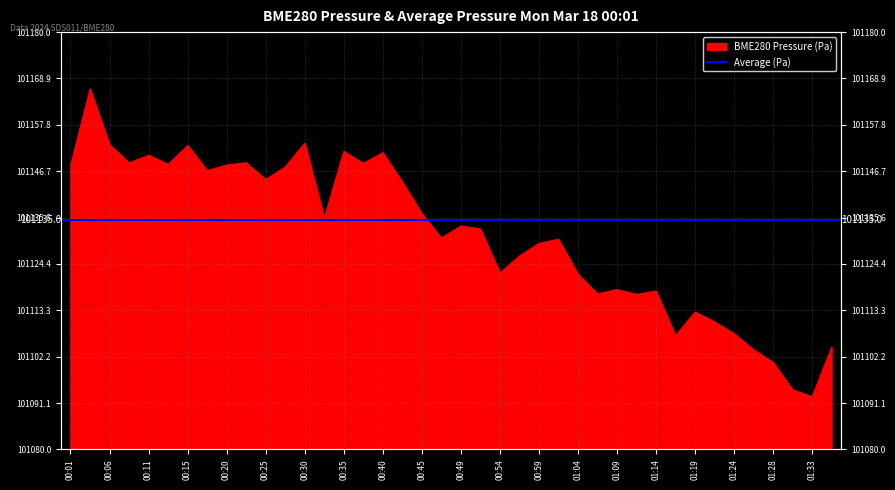

What is the change in value from 01:11 to 01:26?

-13.2